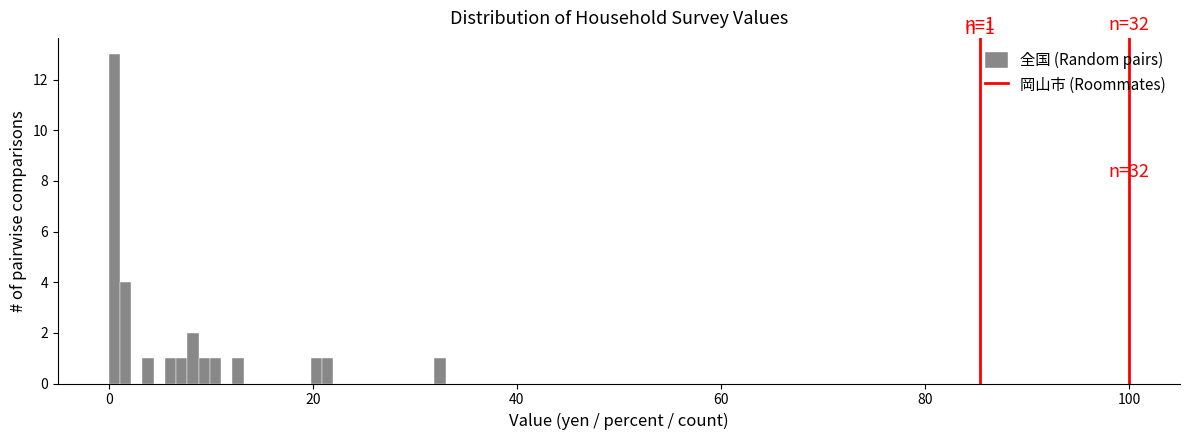

Read against the x-axis, roughly where is the centre of the tallest bar?

0